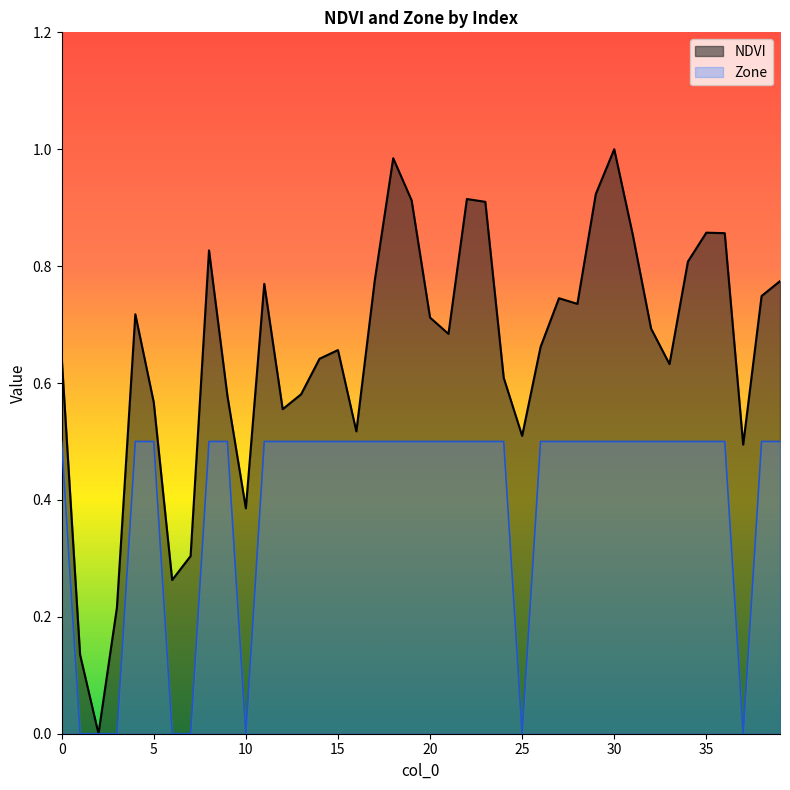

Reading right to left, extract all data points from this chart.

NDVI: 39=0.8	38=0.7	37=0.5	36=0.9	35=0.9	34=0.8	33=0.6	32=0.7	31=0.9	30=1.0	29=0.9	28=0.7	27=0.7	26=0.7	25=0.5	24=0.6	23=0.9	22=0.9	21=0.7	20=0.7	19=0.9	18=1.0	17=0.8	16=0.5	15=0.7	14=0.6	13=0.6	12=0.6	11=0.8	10=0.4	9=0.6	8=0.8	7=0.3	6=0.3	5=0.6	4=0.7	3=0.2	2=0.0	1=0.1	0=0.6
Zone: 39=0.5	38=0.5	37=0.0	36=0.5	35=0.5	34=0.5	33=0.5	32=0.5	31=0.5	30=0.5	29=0.5	28=0.5	27=0.5	26=0.5	25=0.0	24=0.5	23=0.5	22=0.5	21=0.5	20=0.5	19=0.5	18=0.5	17=0.5	16=0.5	15=0.5	14=0.5	13=0.5	12=0.5	11=0.5	10=0.0	9=0.5	8=0.5	7=0.0	6=0.0	5=0.5	4=0.5	3=0.0	2=0.0	1=0.0	0=0.5